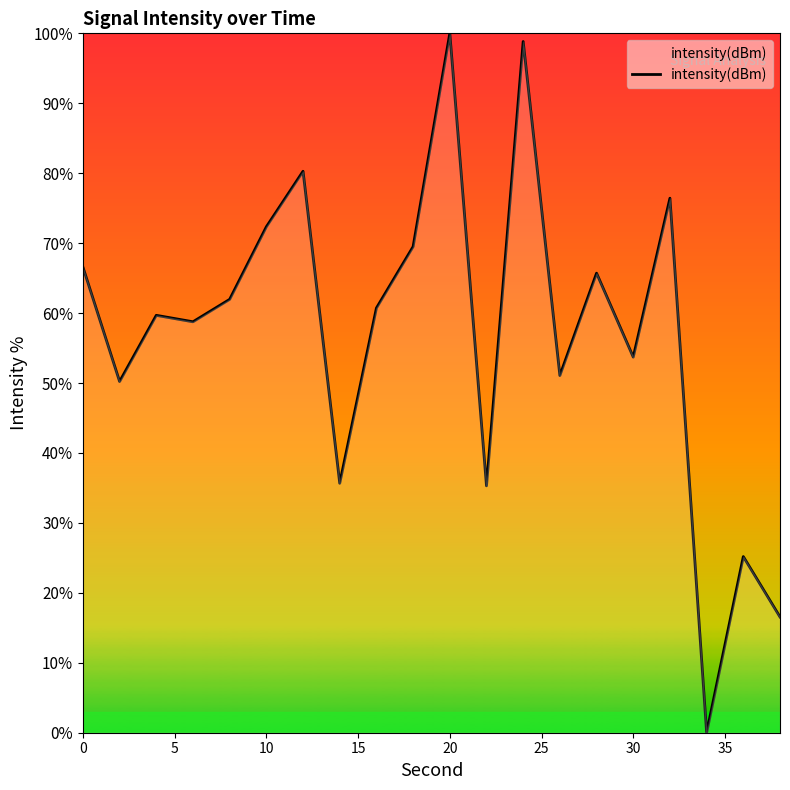

What is the greatest value displayed?

100.0